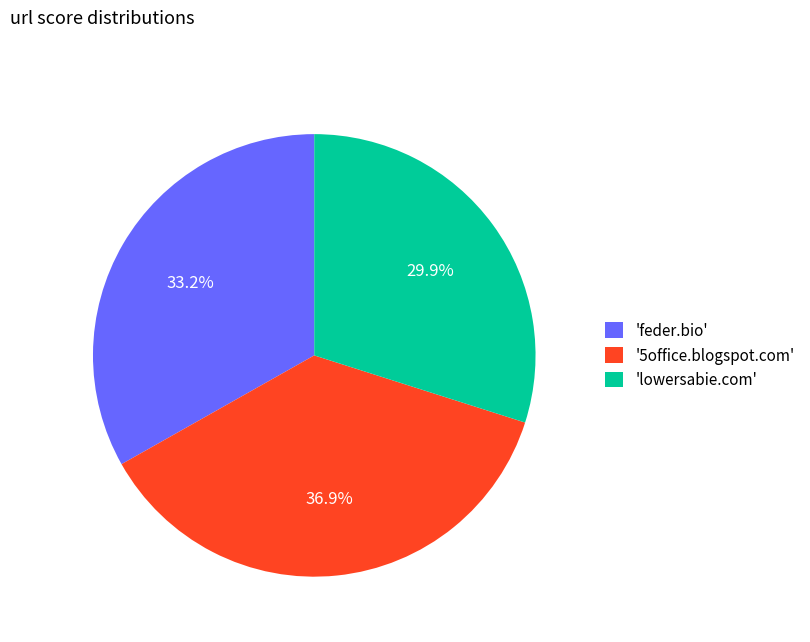

Which category has the smallest portion of the pie?

'lowersabie.com'